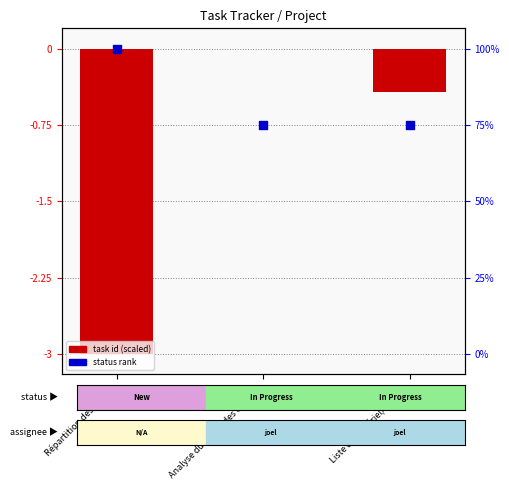

Which series contains the highest Y value?

task id (scaled)